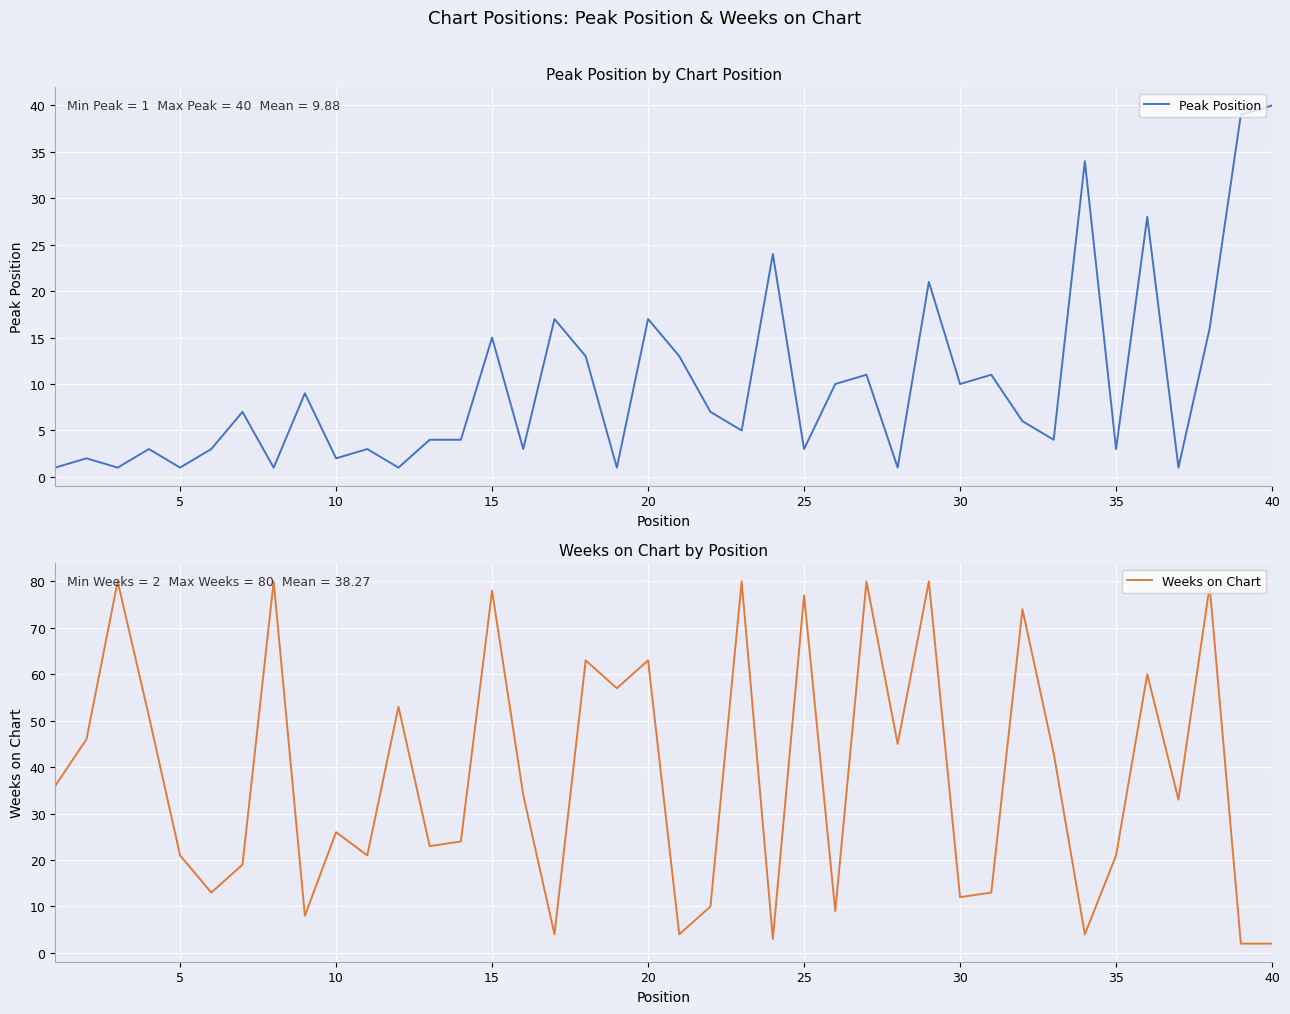

Reading right to left, extract all data points from this chart.

Peak Position: 40	39	16	1	28	3	34	4	6	11	10	21	1	11	10	3	24	5	7	13	17	1	13	17	3	15	4	4	1	3	2	9	1	7	3	1	3	1	2	1
Weeks on Chart: 2	2	79	33	60	21	4	43	74	13	12	80	45	80	9	77	3	80	10	4	63	57	63	4	34	78	24	23	53	21	26	8	80	19	13	21	51	80	46	36